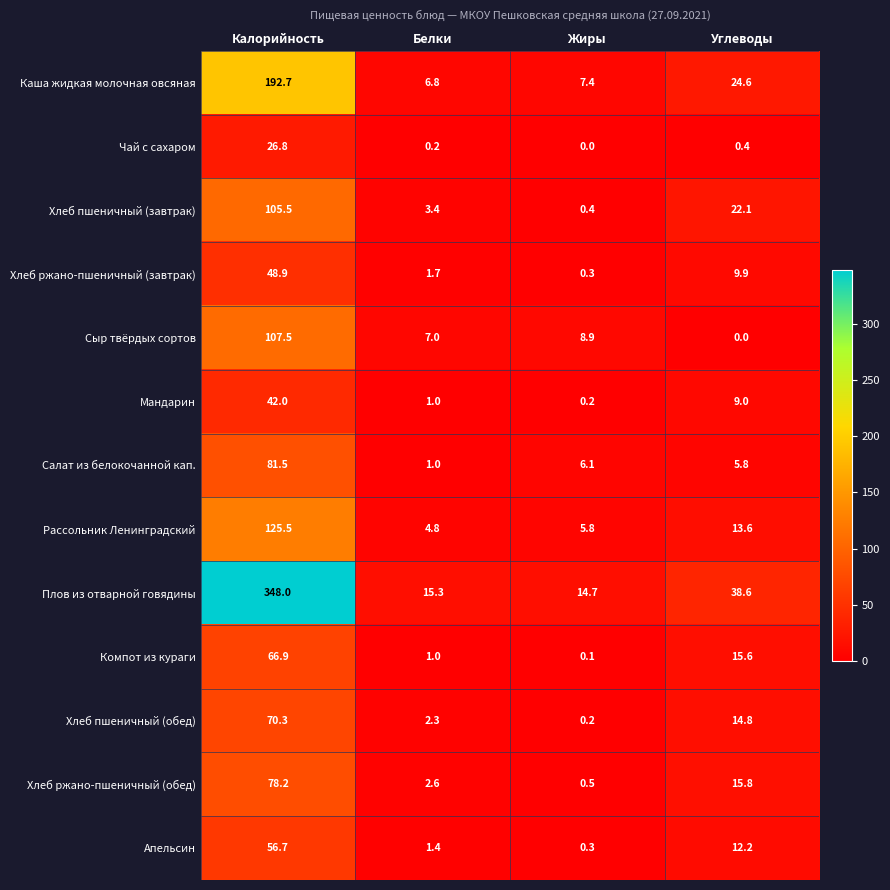

Which series has the largest total across all categories?

Плов из отварной говядины